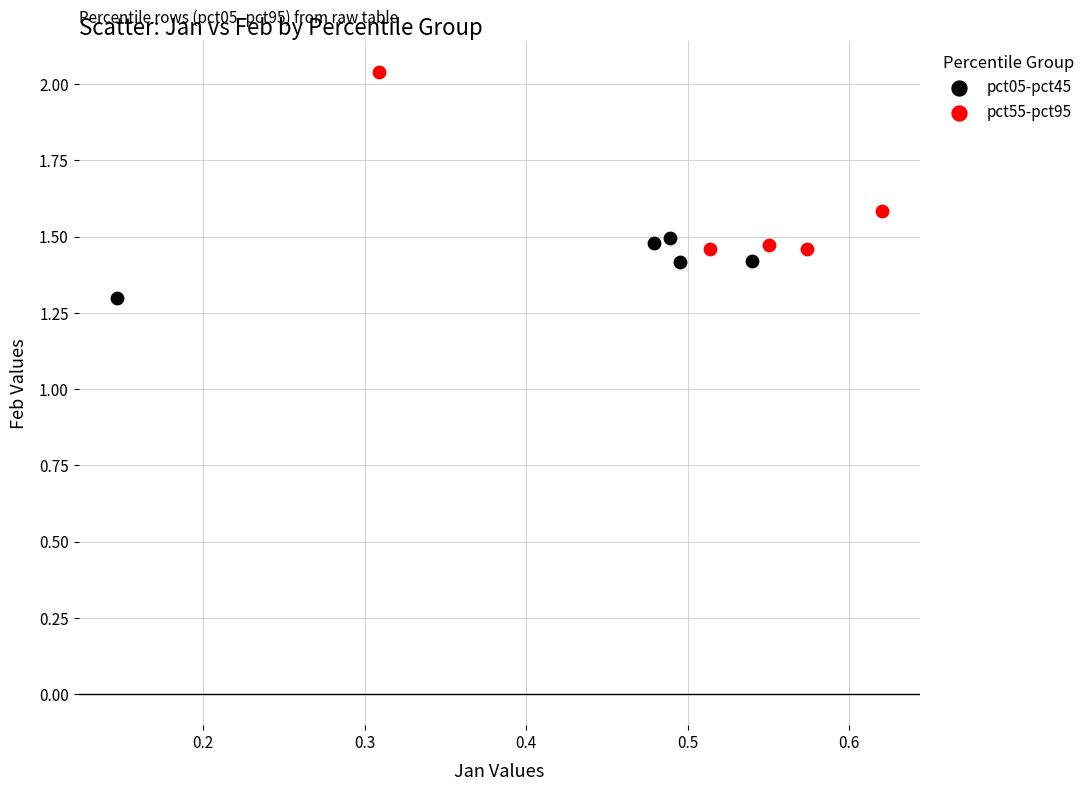

What are all the series names shown in the legend?

pct05-pct45, pct55-pct95